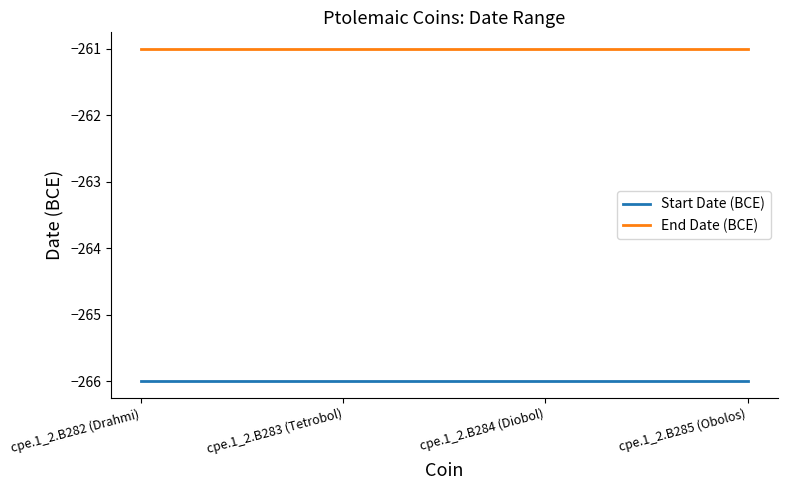

True or false: Start Date (BCE) has more than 2 interior local peaks.

False